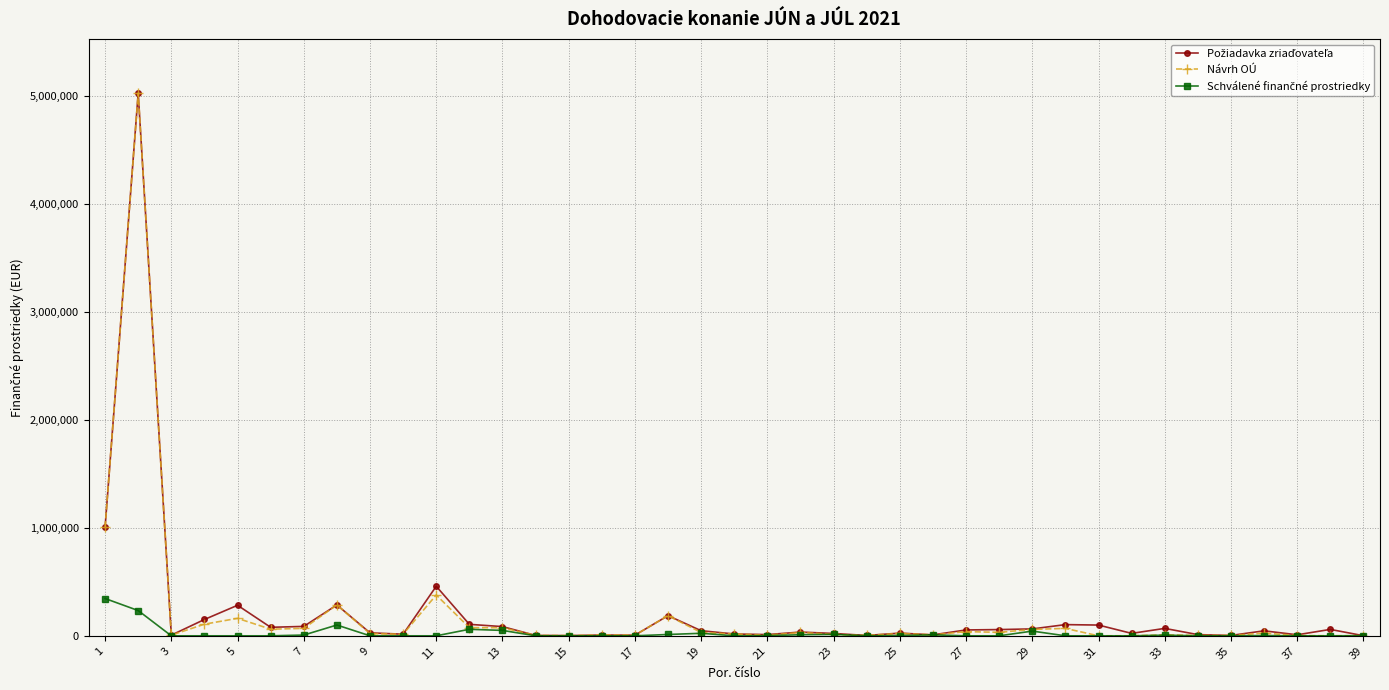

What is the maximum value shown in the chart?

5022984